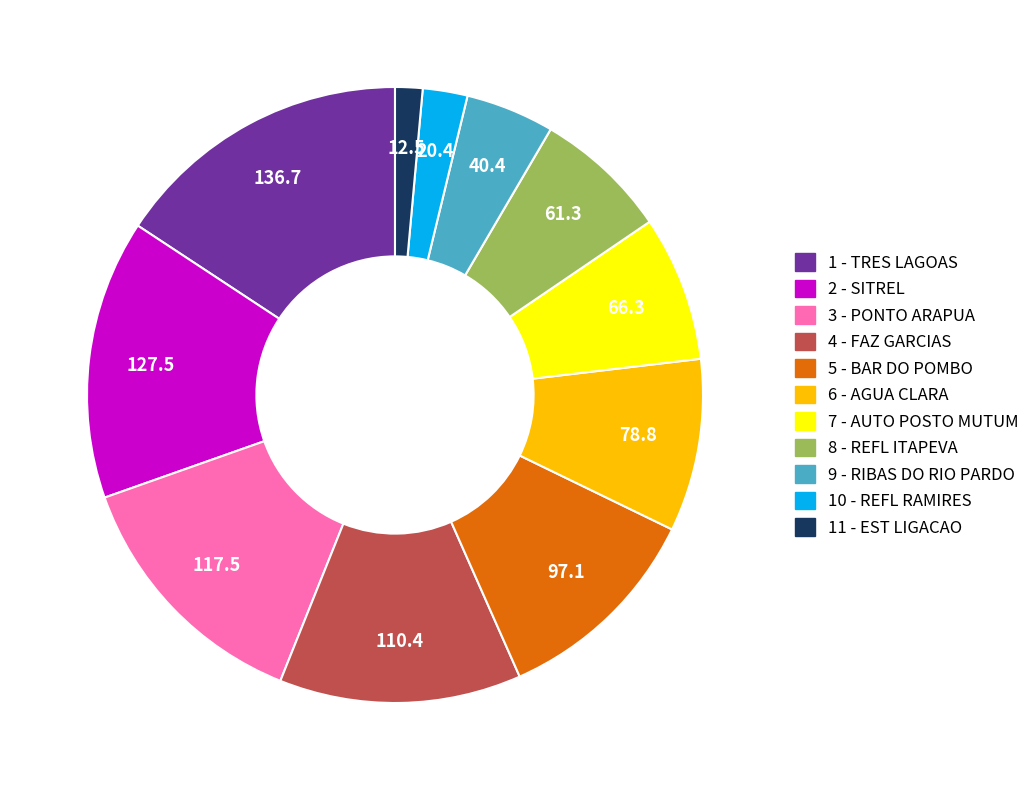

Rank the categories by value from lowest to highest.

11 - EST LIGACAO, 10 - REFL RAMIRES, 9 - RIBAS DO RIO PARDO, 8 - REFL ITAPEVA, 7 - AUTO POSTO MUTUM, 6 - AGUA CLARA, 5 - BAR DO POMBO, 4 - FAZ GARCIAS, 3 - PONTO ARAPUA, 2 - SITREL, 1 - TRES LAGOAS